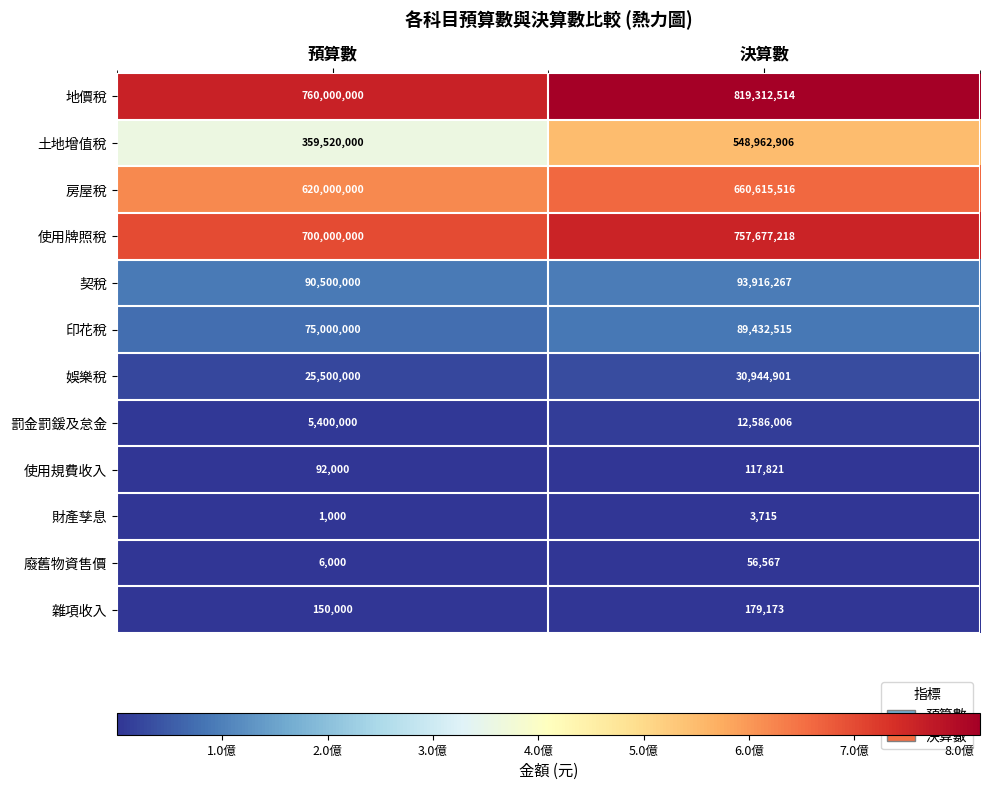

At which category is the sum across all series the highest?

決算數